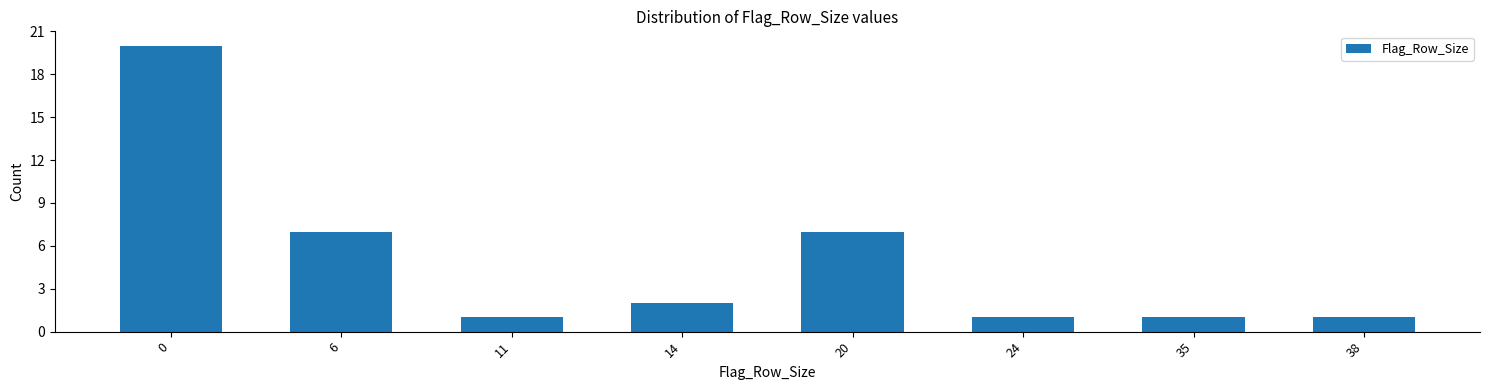

Reading left to right, extract all data points from this chart.

20	7	1	2	7	1	1	1